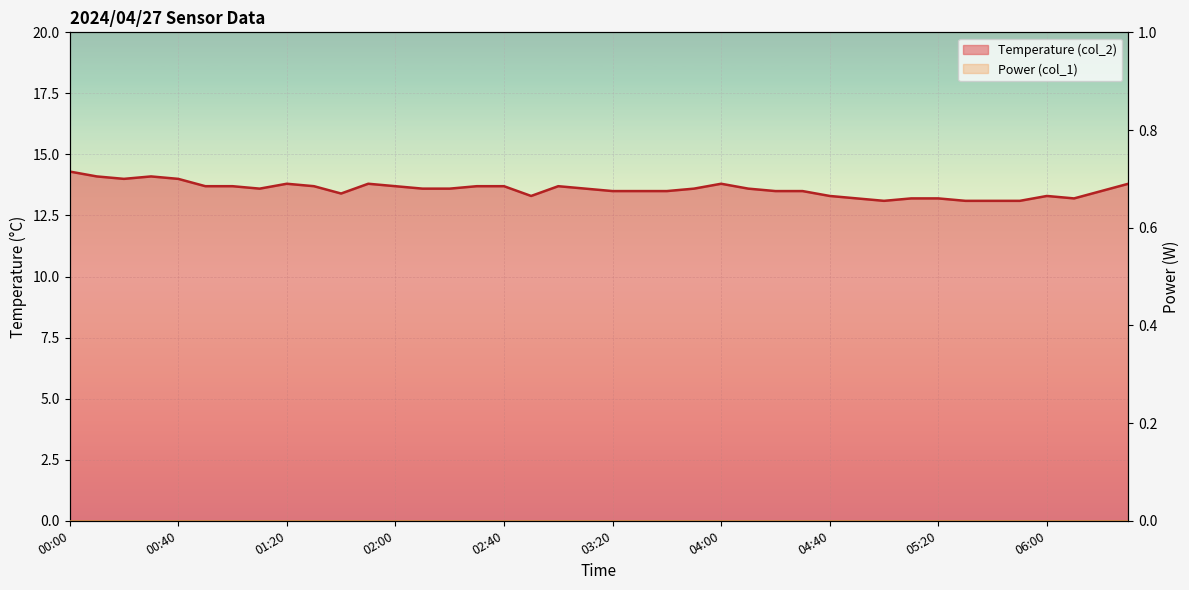

What is the ratio of the value at 01:30 to the value at 01:50?

1.0